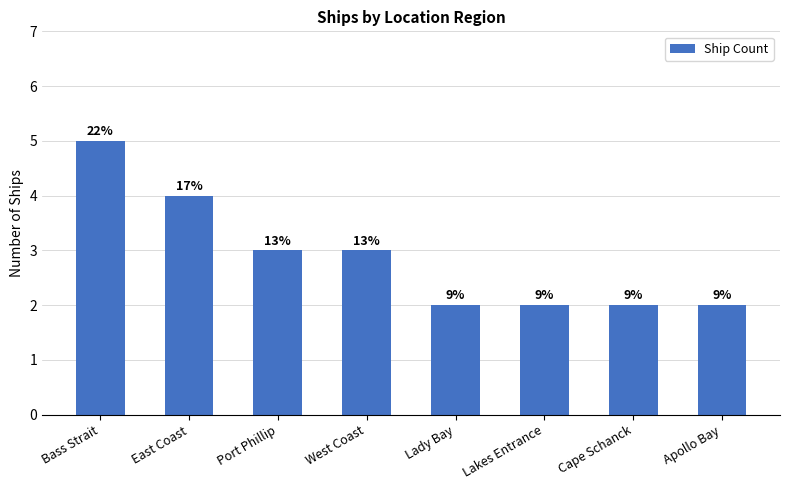

How many bars are there in total?

8